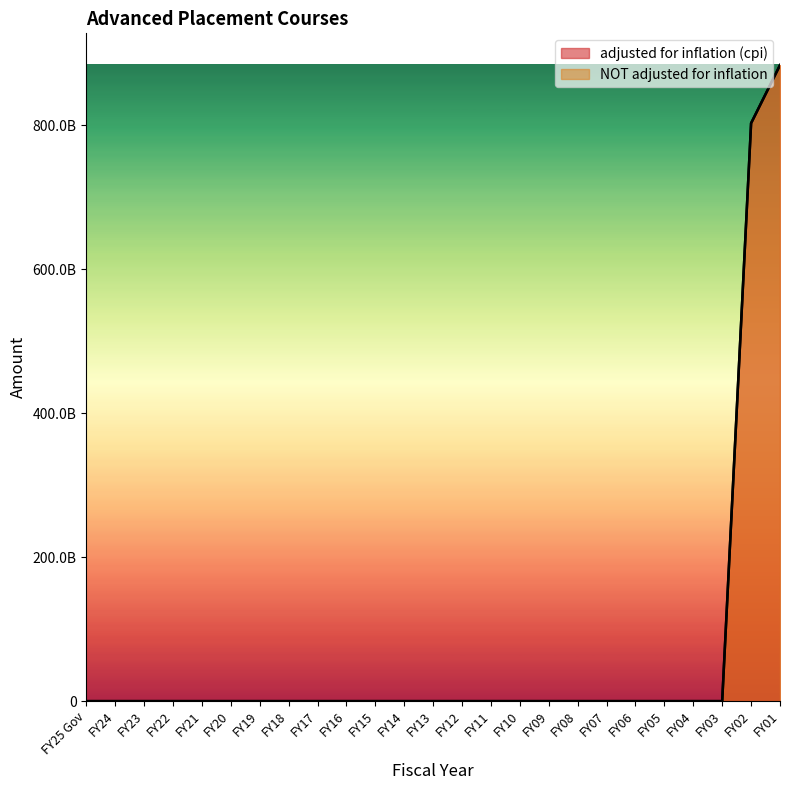

True or false: NOT adjusted for inflation has a value of -500129212583 at FY05.

False